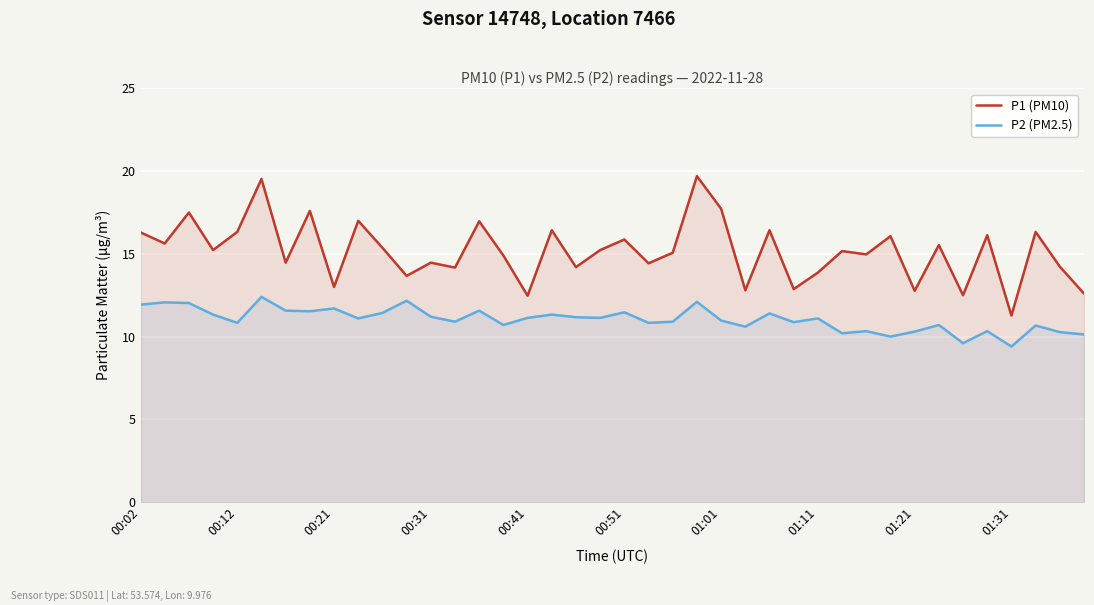

True or false: P2 (PM2.5) and P1 (PM10) intersect in this chart.

False